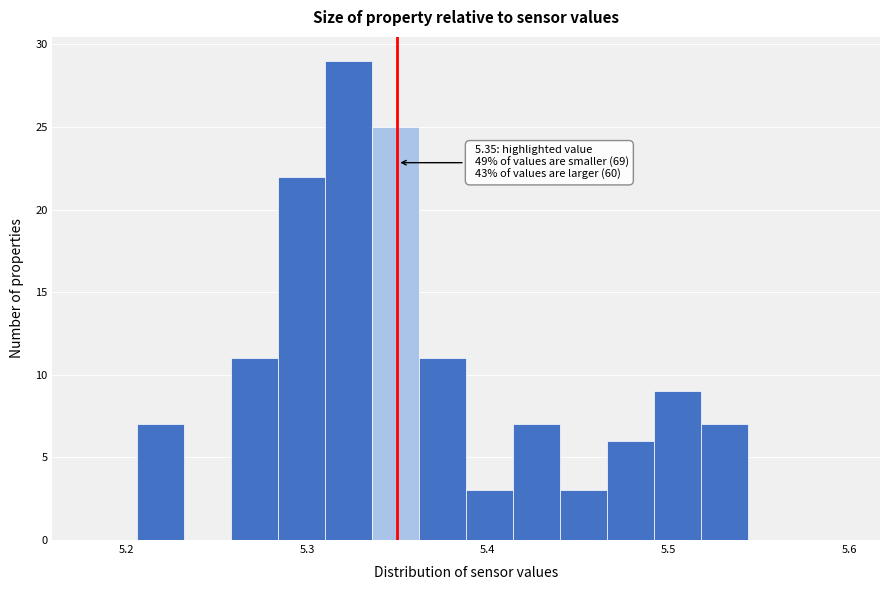

Around what value on the x-axis is the tallest bar? Give the approximate position of its centre, as read against the axis.

5.32